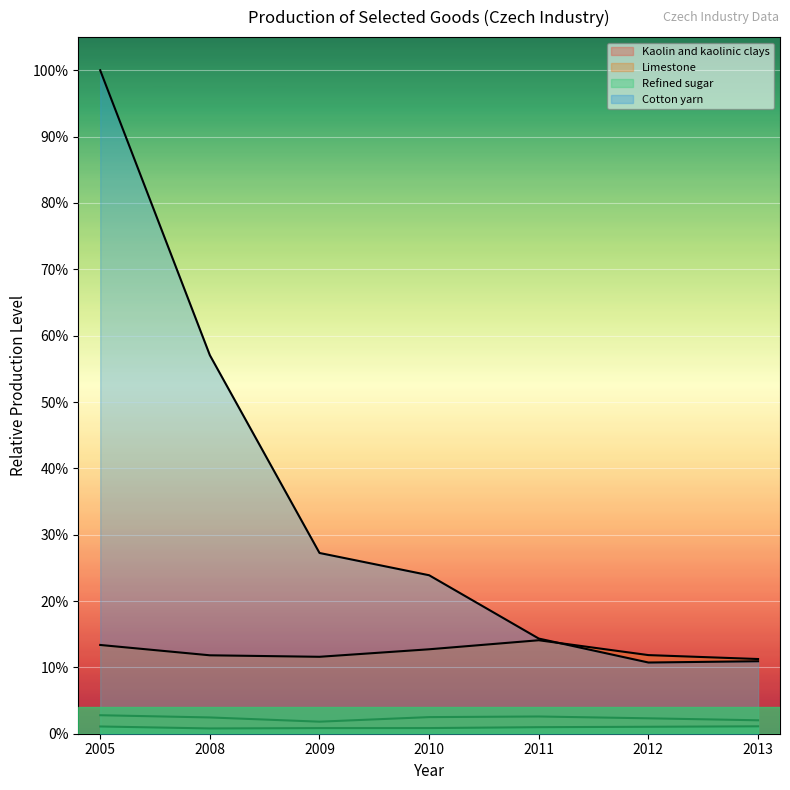

True or false: Limestone and Kaolin and kaolinic clays cross at least once.

False